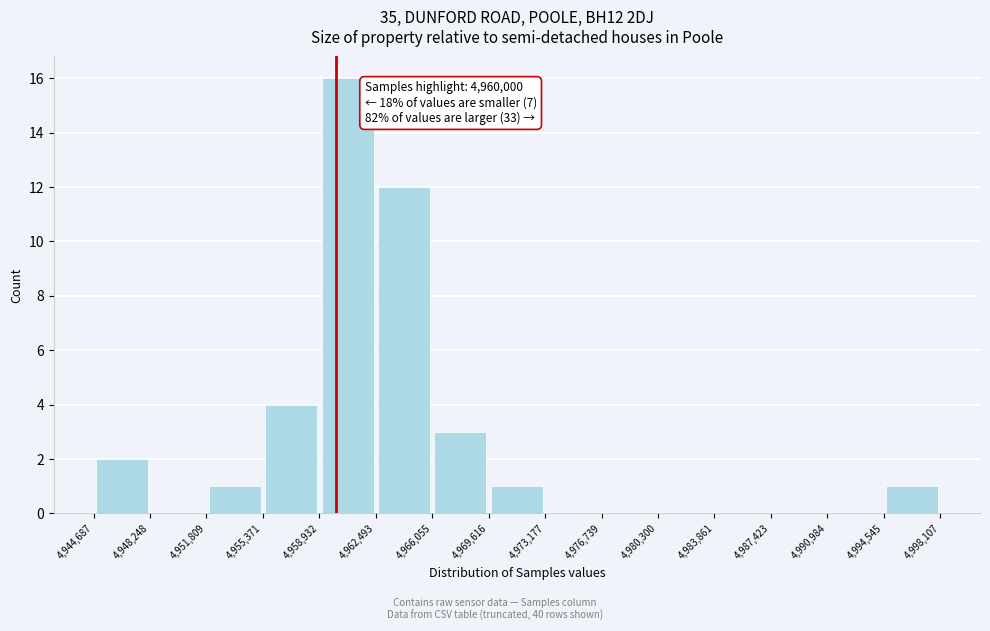

Over which range of the x-axis is the bar tallest?

4,958,932 to 4,962,493